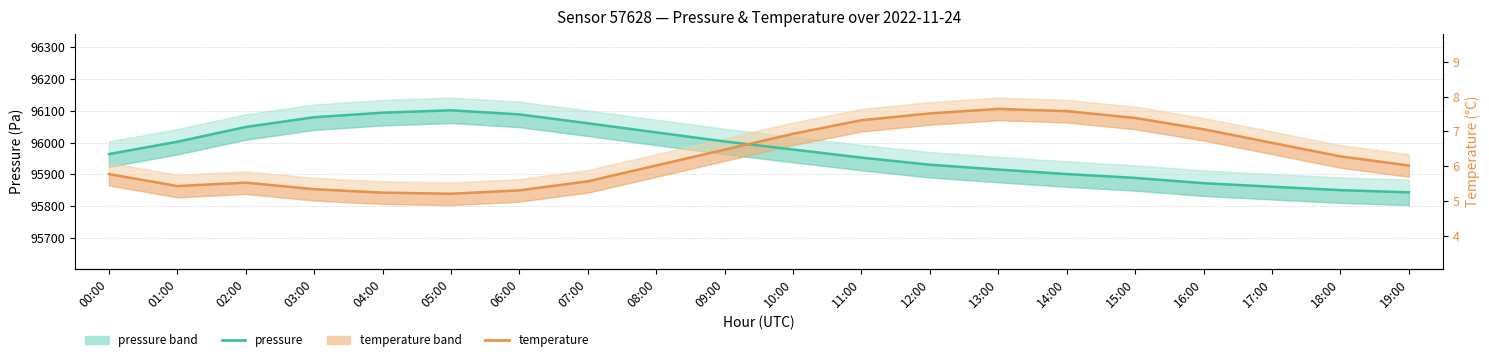

The value of temperature at 08:00 is 168232.9. True or false?

False